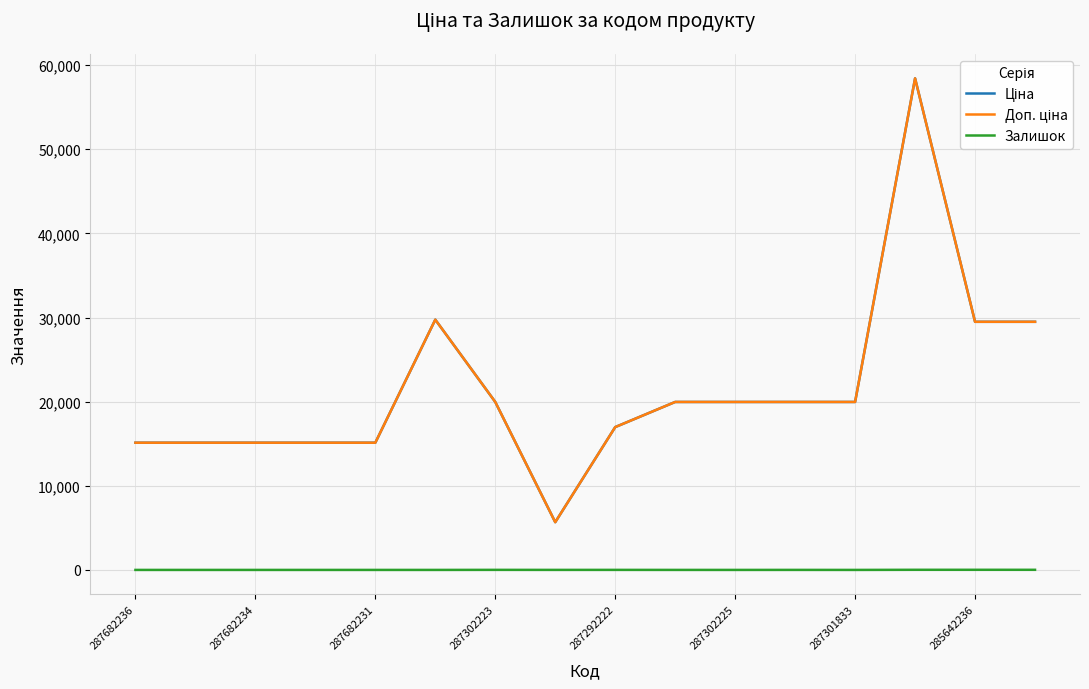

Does the chart have visible grid lines?

Yes